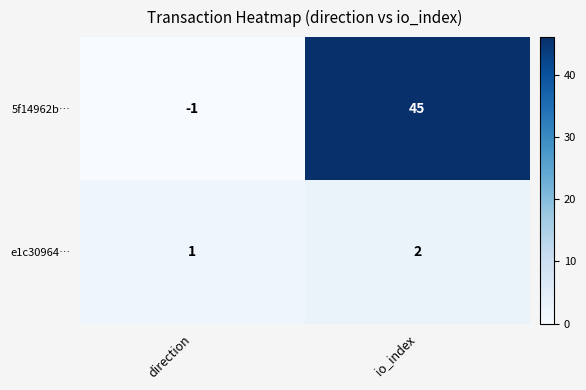

List the series in order of their peak value, lowest first.

e1c30964…, 5f14962b…